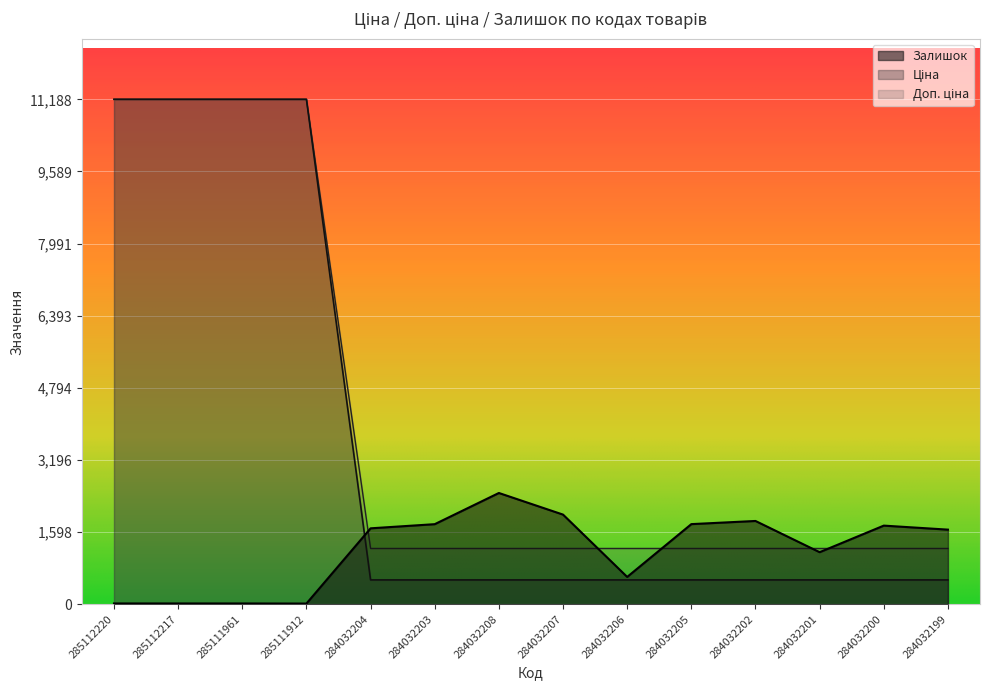

How many categories are shown in the chart?

14